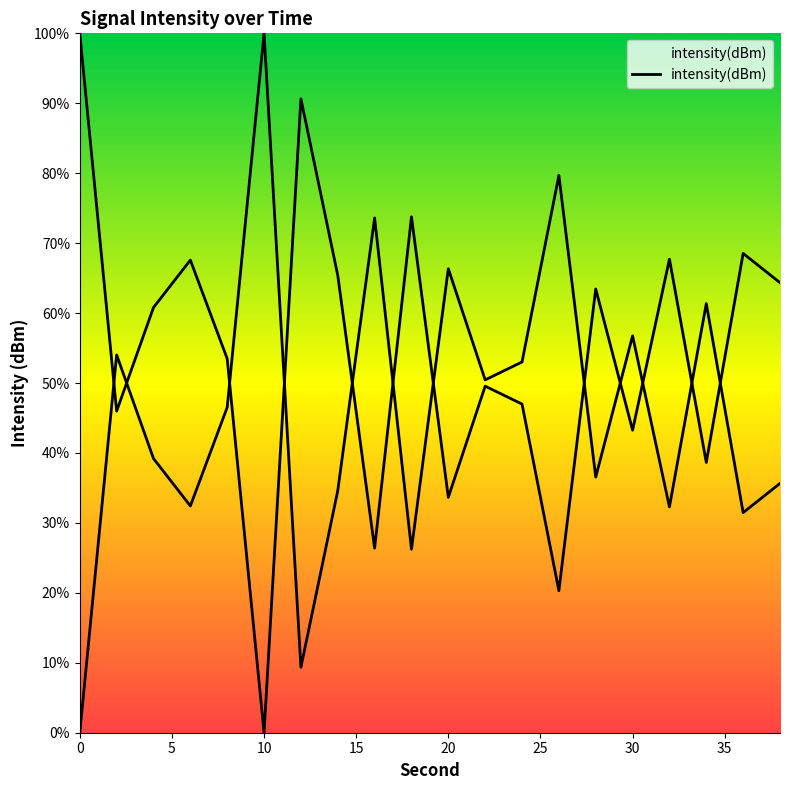

Does the chart have visible grid lines?

No